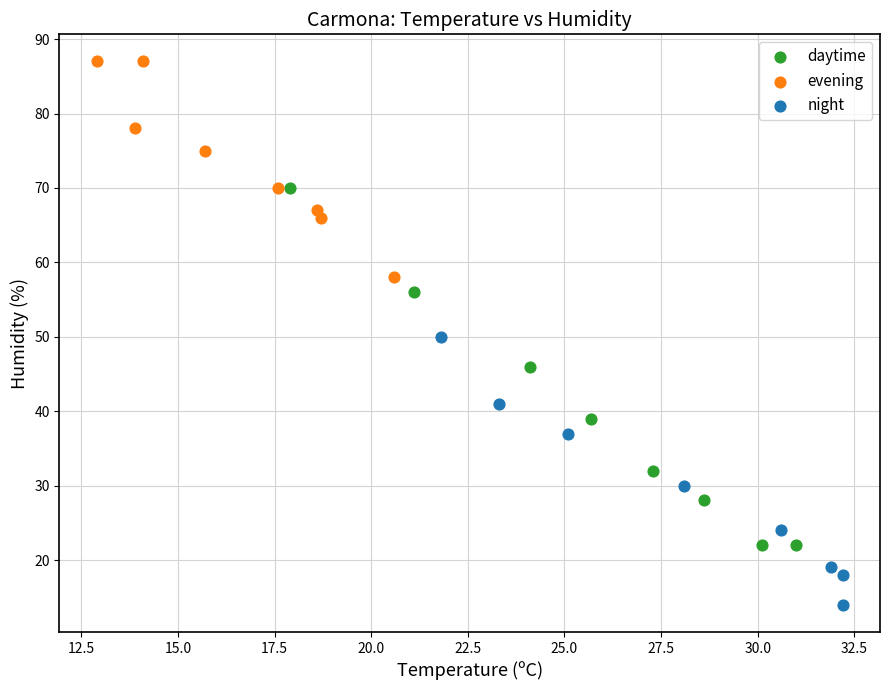

Which series contains the highest Y value?

evening